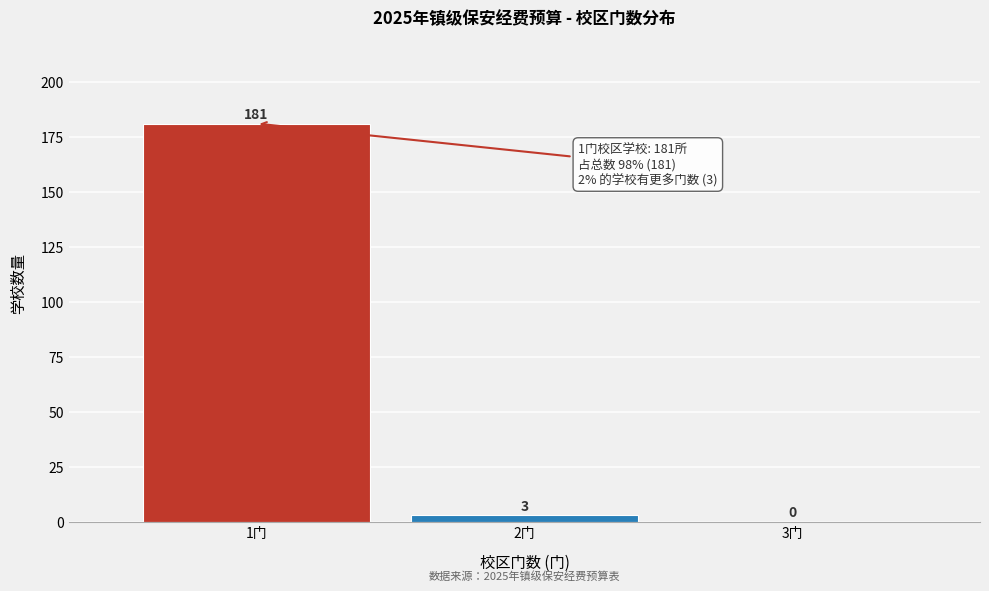

Which range on the x-axis has the tallest bar?

0.5 to 1.5